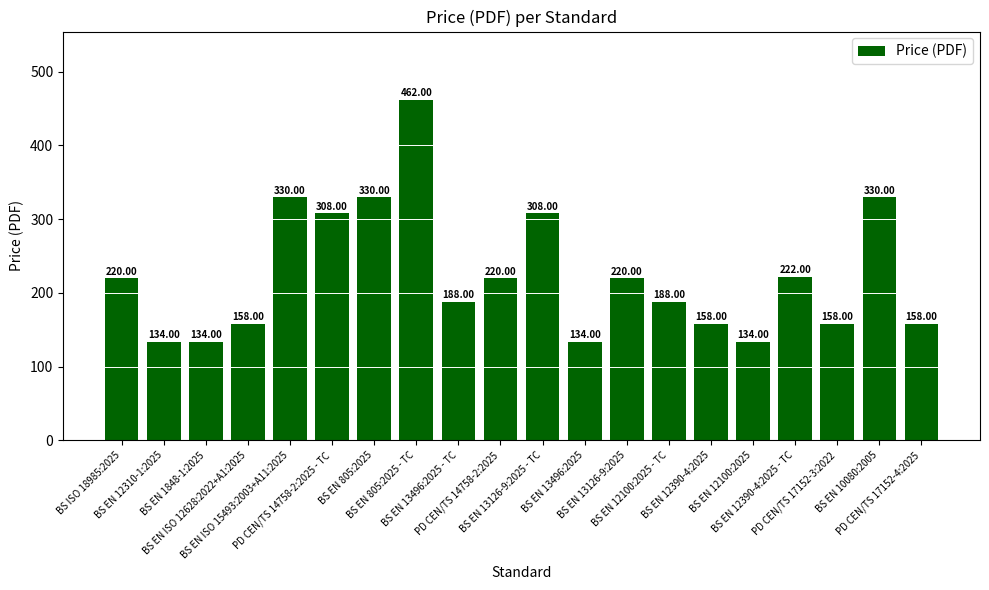

What position from the left is BS EN ISO 12628:2022+A1:2025?

4